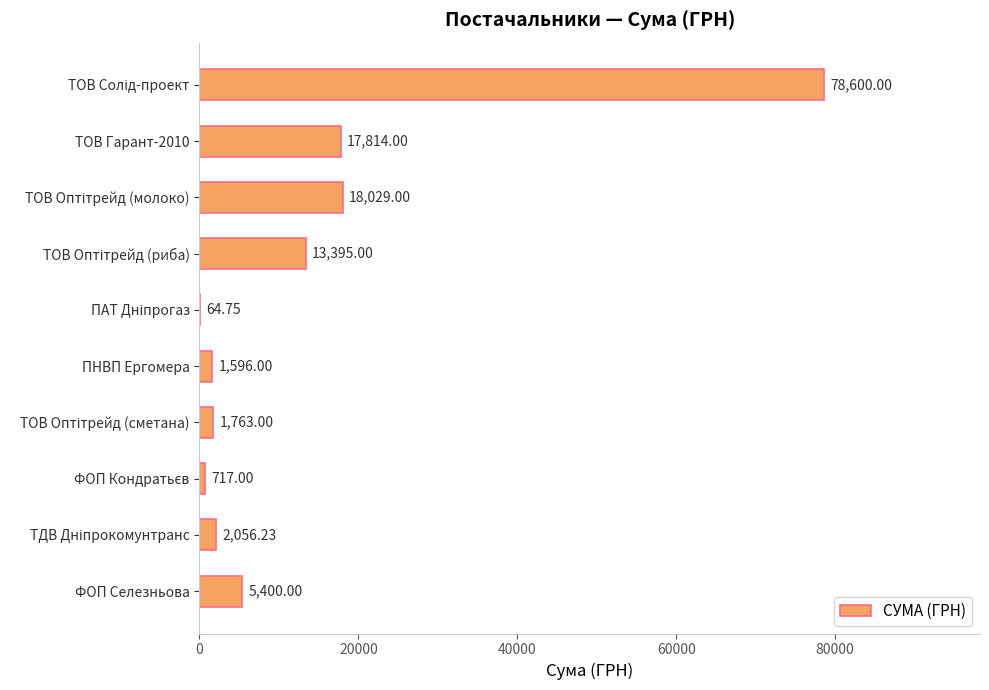

What is the sum of all values?

139435.0